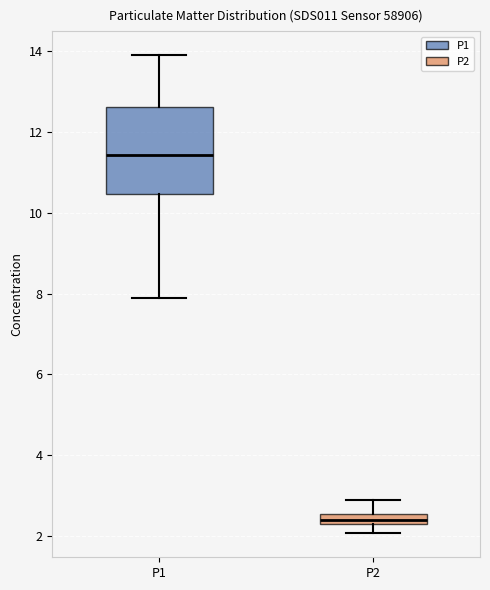

Which box is the tallest, from its lower edge to its upper edge?

P1